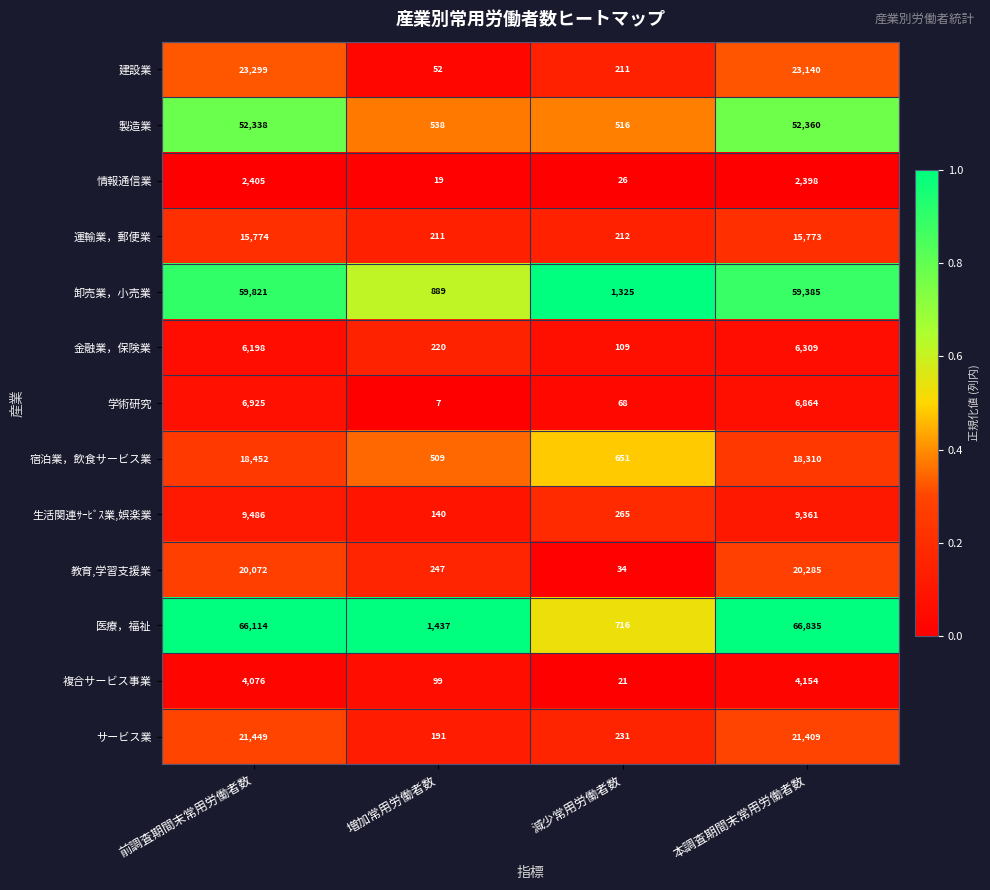

List the series in order of their peak value, highest first.

医療，福祉, 卸売業，小売業, 製造業, 建設業, サービス業, 教育,学習支援業, 宿泊業，飲食サービス業, 運輸業，郵便業, 生活関連ｻｰﾋﾞｽ業,娯楽業, 学術研究, 金融業，保険業, 複合サービス事業, 情報通信業